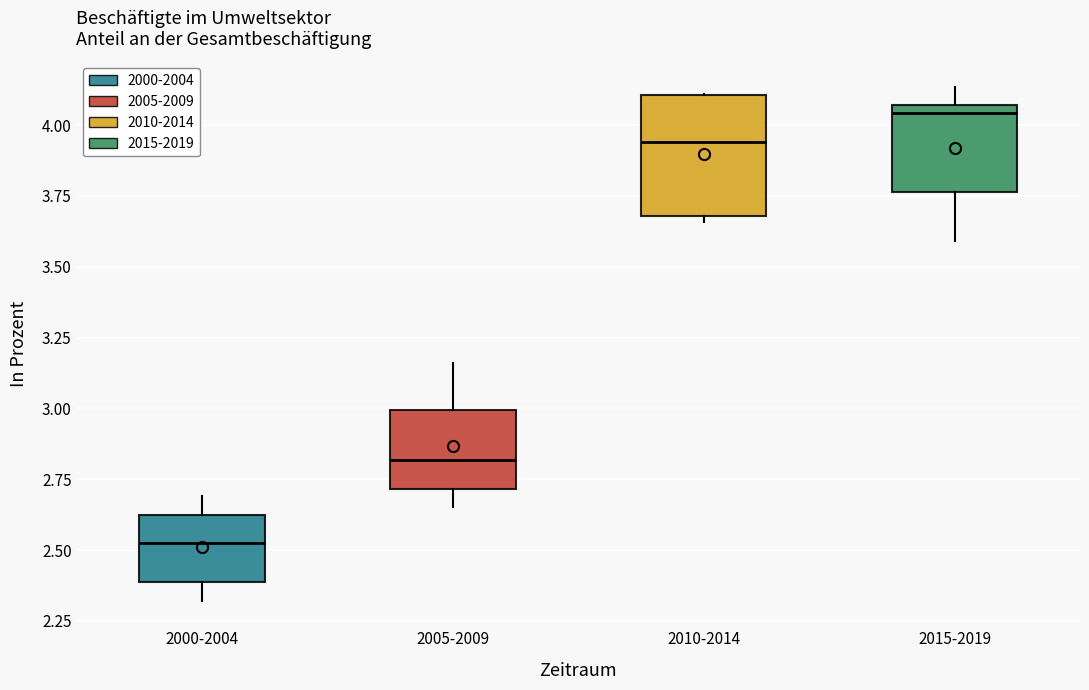

Comparing the boxes themselves (not the whiskers), which one is the tallest?

2010-2014